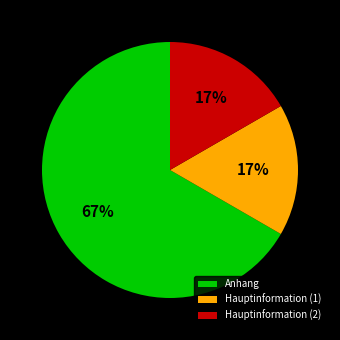

Between Anhang and Hauptinformation (1), which is larger?

Anhang